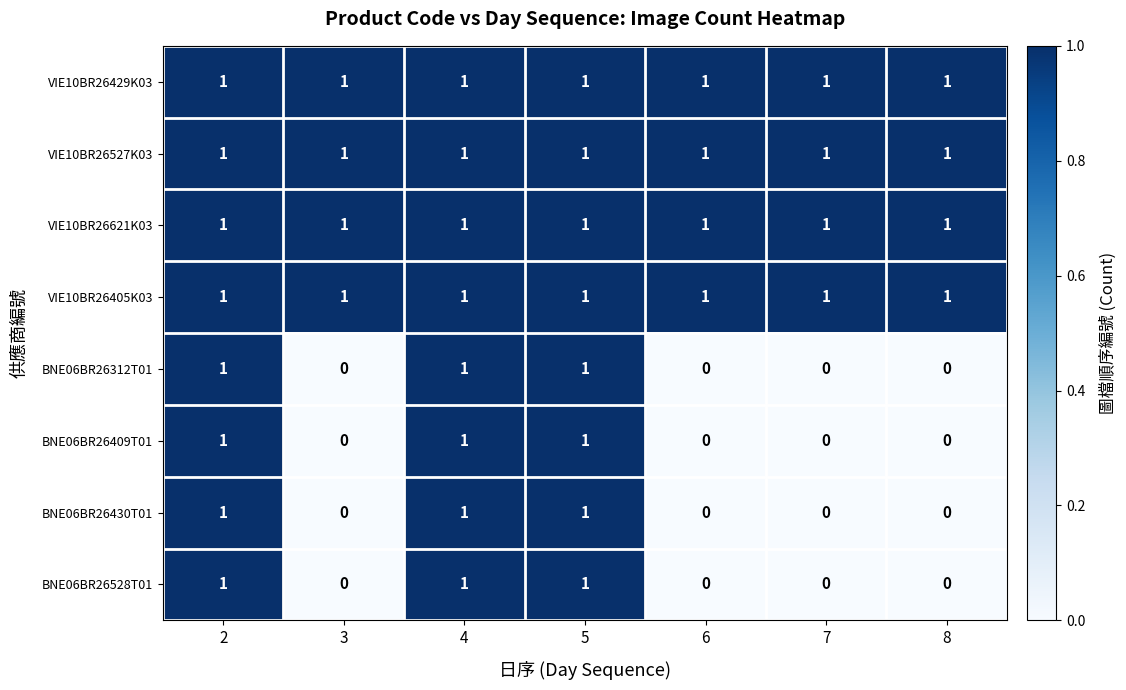

Is it true that BNE06BR26409T01 equals 1 at 2?

True